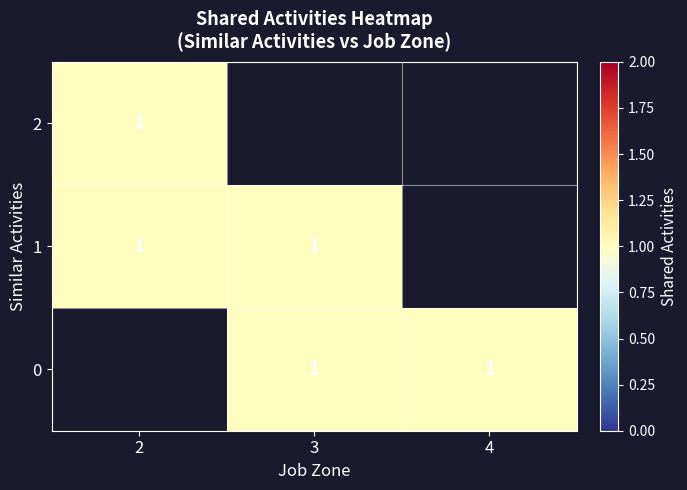

What is the smallest value displayed?

1